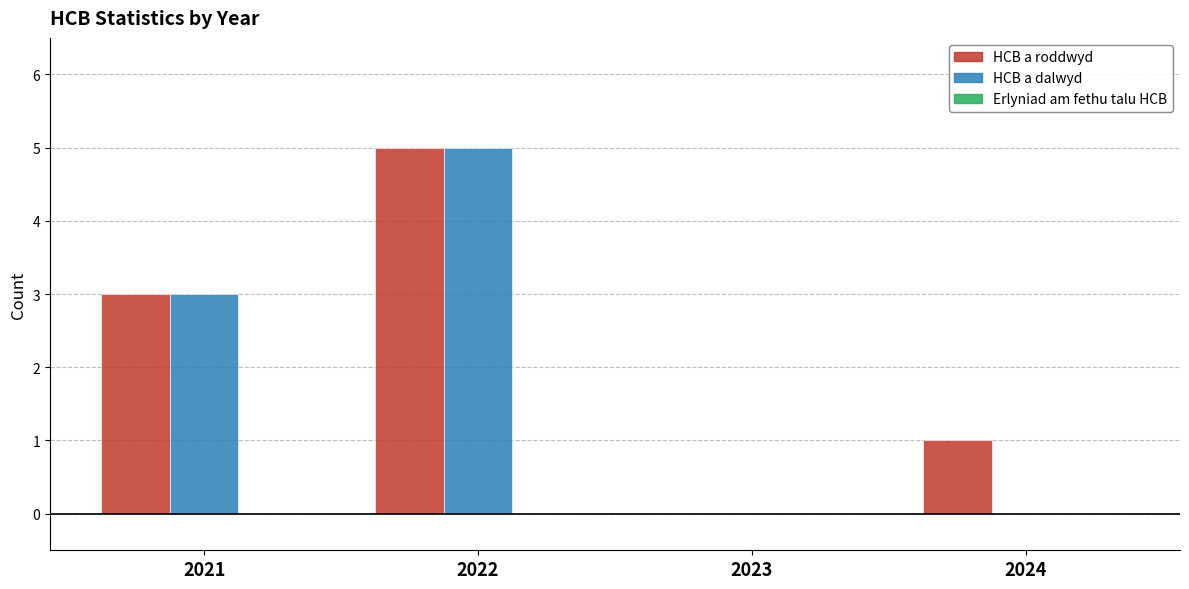

At which category is the sum across all series the highest?

2022